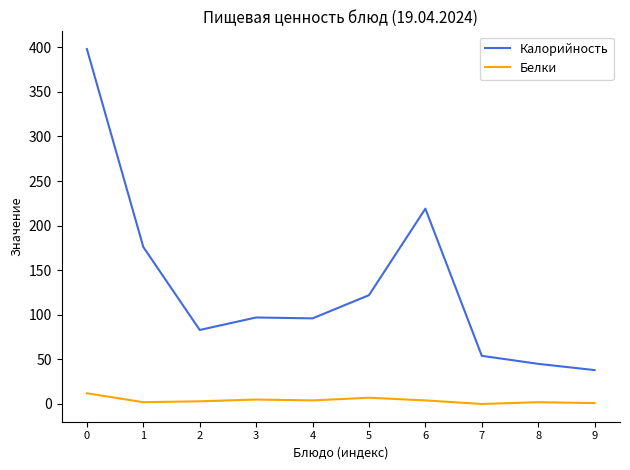

True or false: Калорийность has a value of 30 at 4.

False